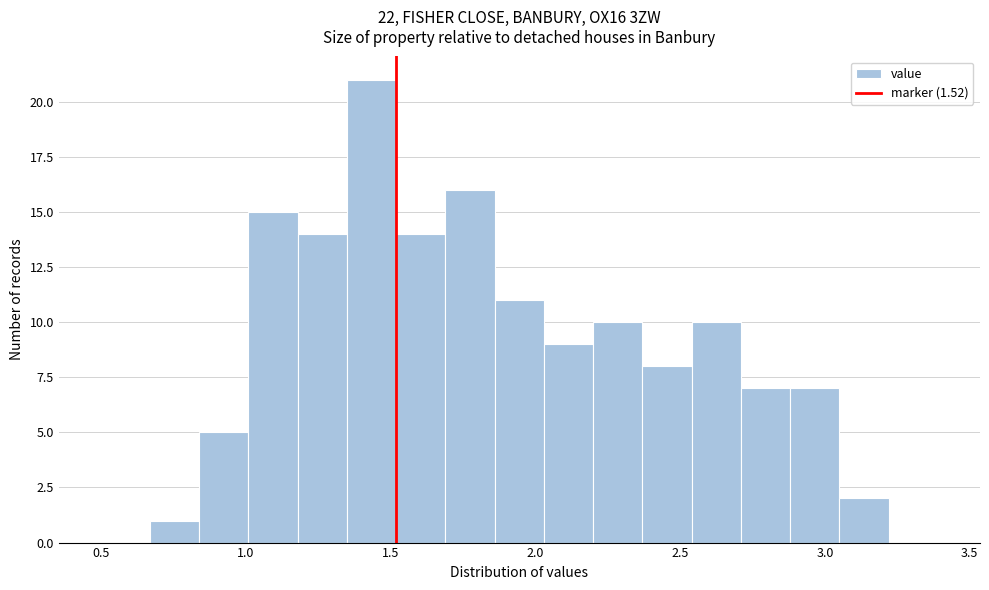

Read against the x-axis, roughly where is the centre of the tallest bar?

1.45